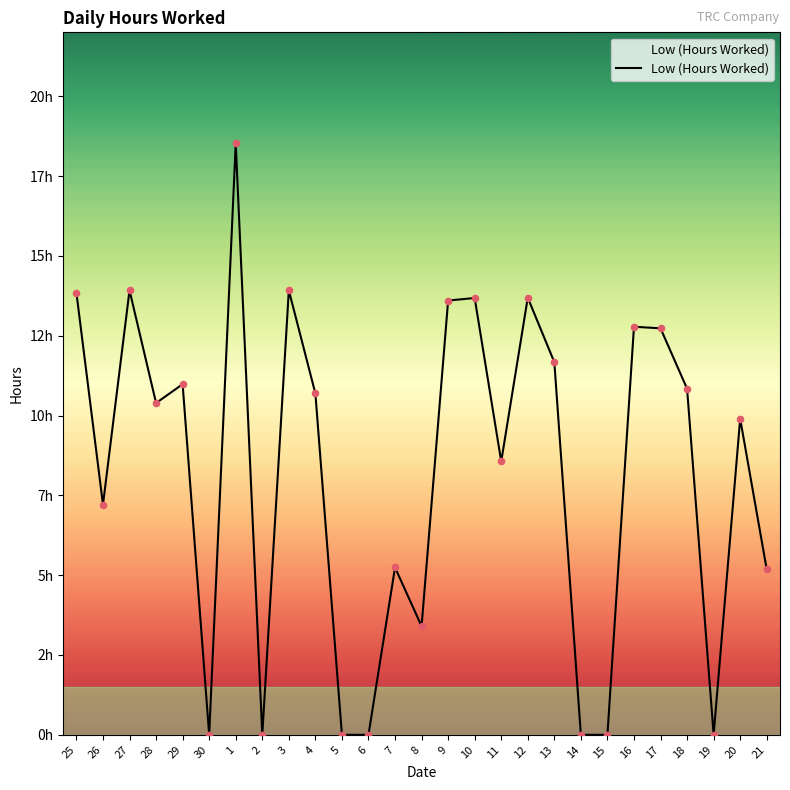

Which has a higher value, 2 or 26?

26